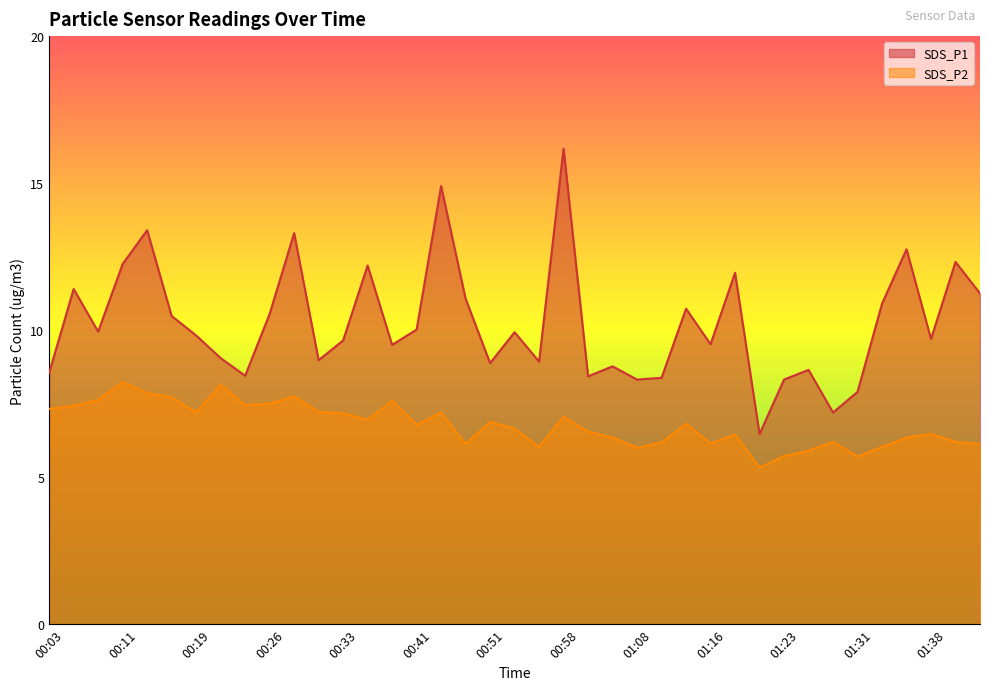

At which label does SDS_P2 first exceed 6?

00:03